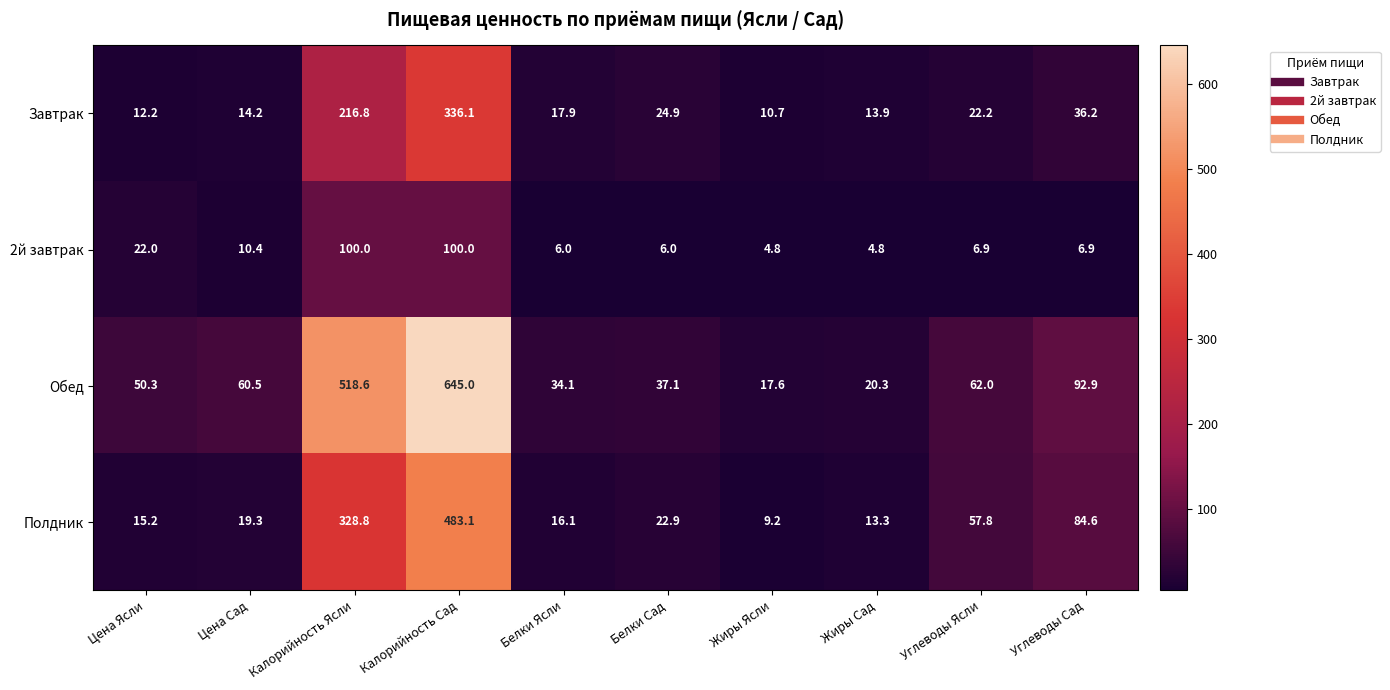

What is the smallest value displayed?

4.8